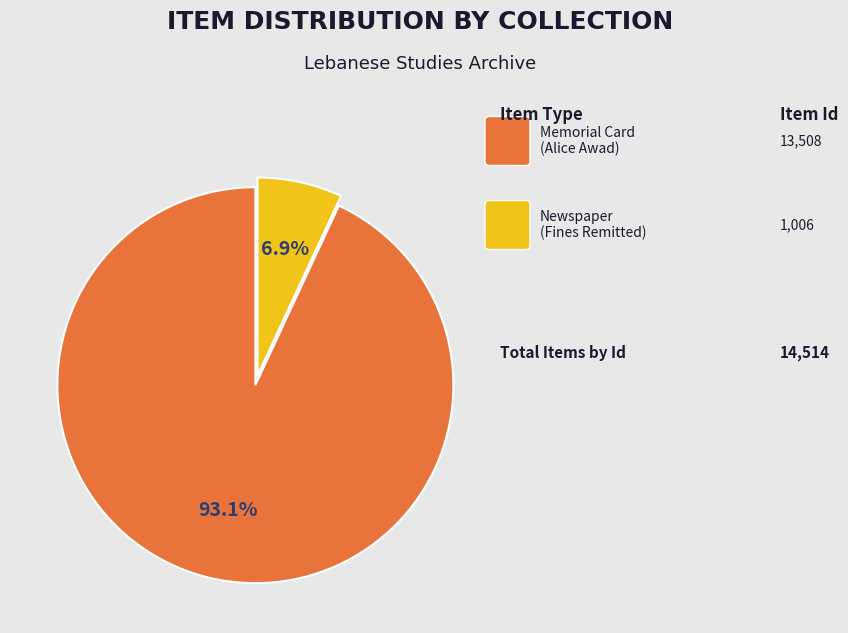

How many segments does this pie chart have?

2